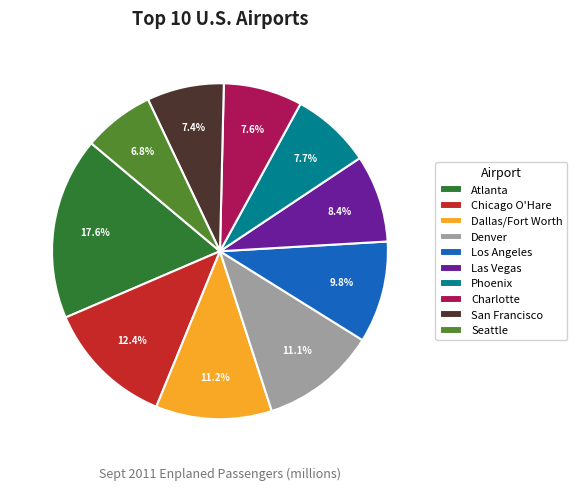

Which has a higher value, Las Vegas or Denver?

Denver